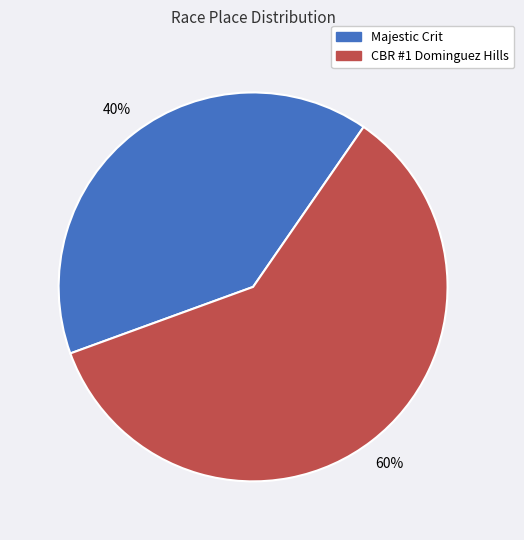

To the nearest percent, what is the combined percentage of CBR #1 Dominguez Hills and Majestic Crit?

100%